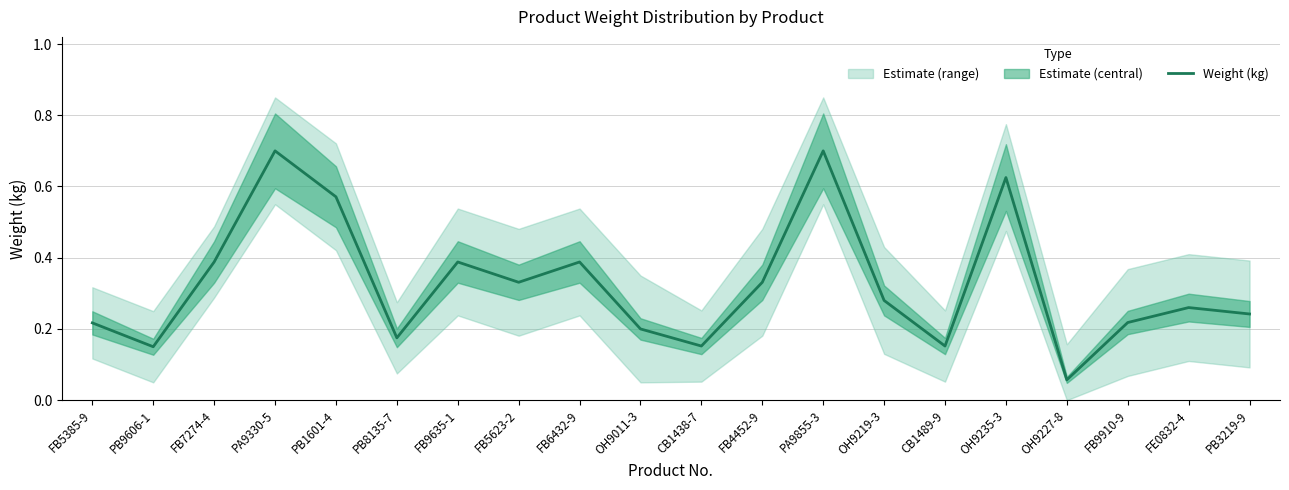

What is the approximate value at OH9011-3?

0.2